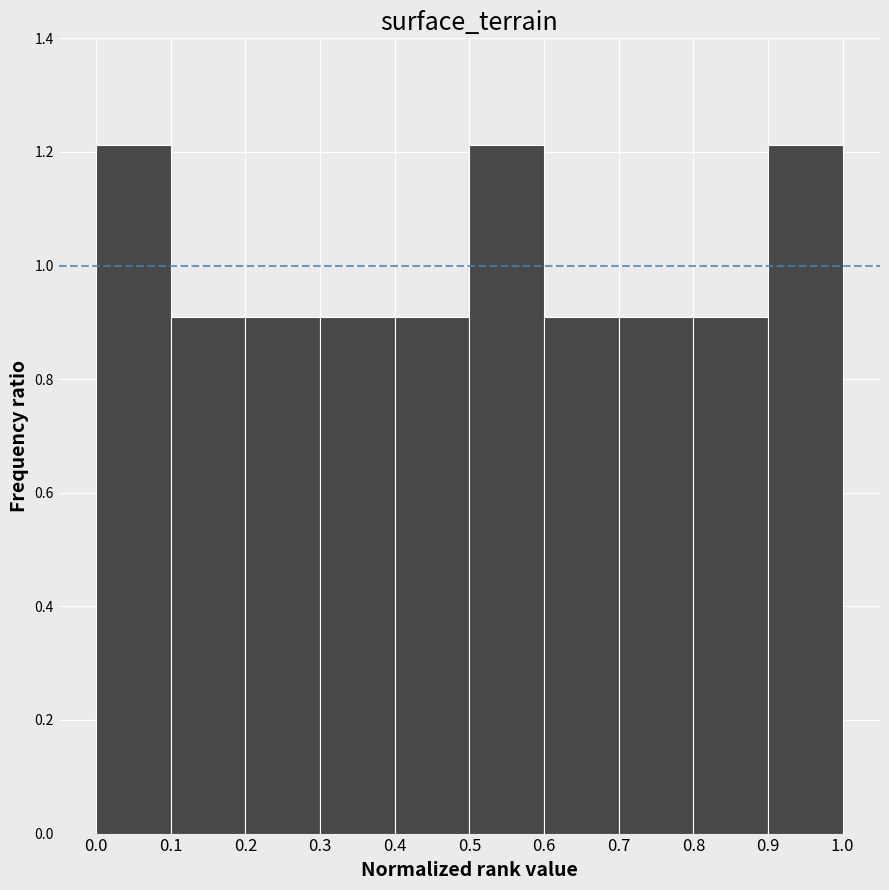

How tall is the bar that spans 0.4 to 0.5 on the x-axis? The values are not printed on the chart, so give them approximately, as read against the axis.

0.90